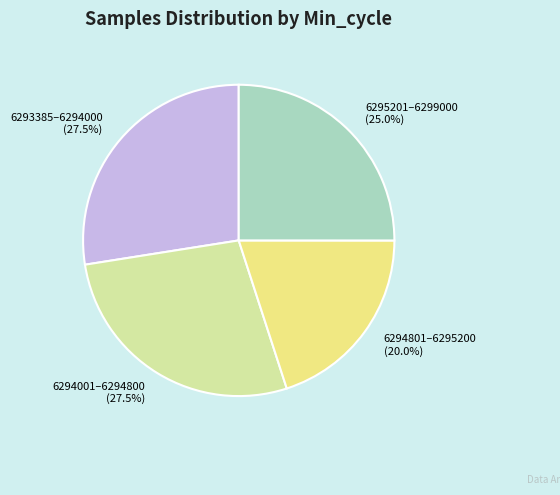

What is the smallest slice in the pie chart?

6294801–6295200